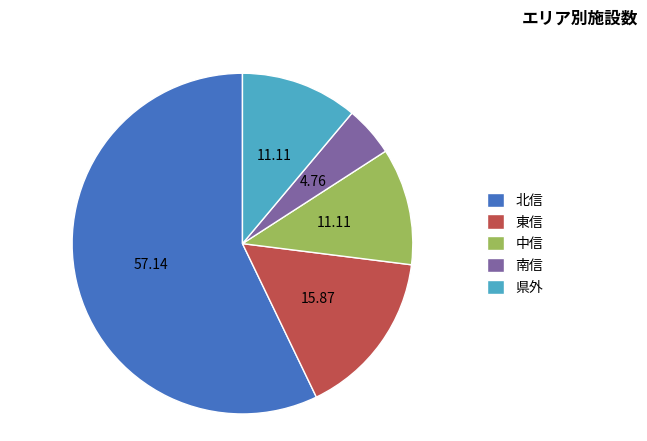

Which has a higher value, 東信 or 中信?

東信